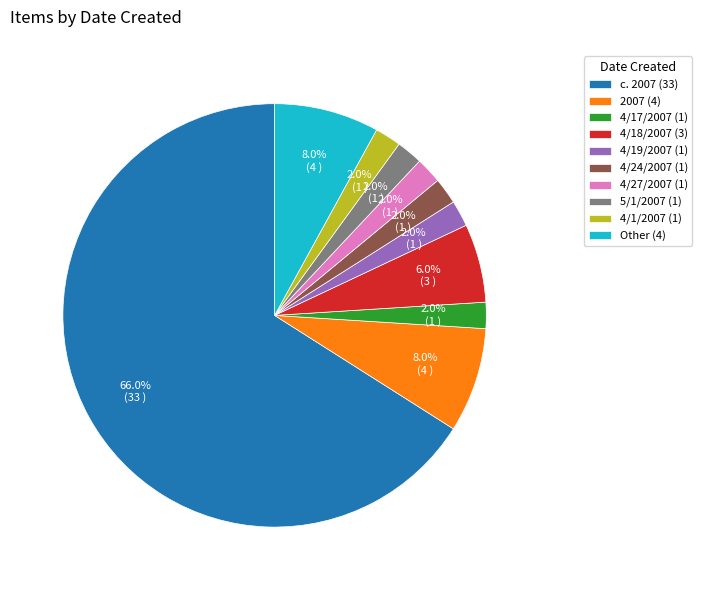

What is the largest slice in the pie chart?

c. 2007